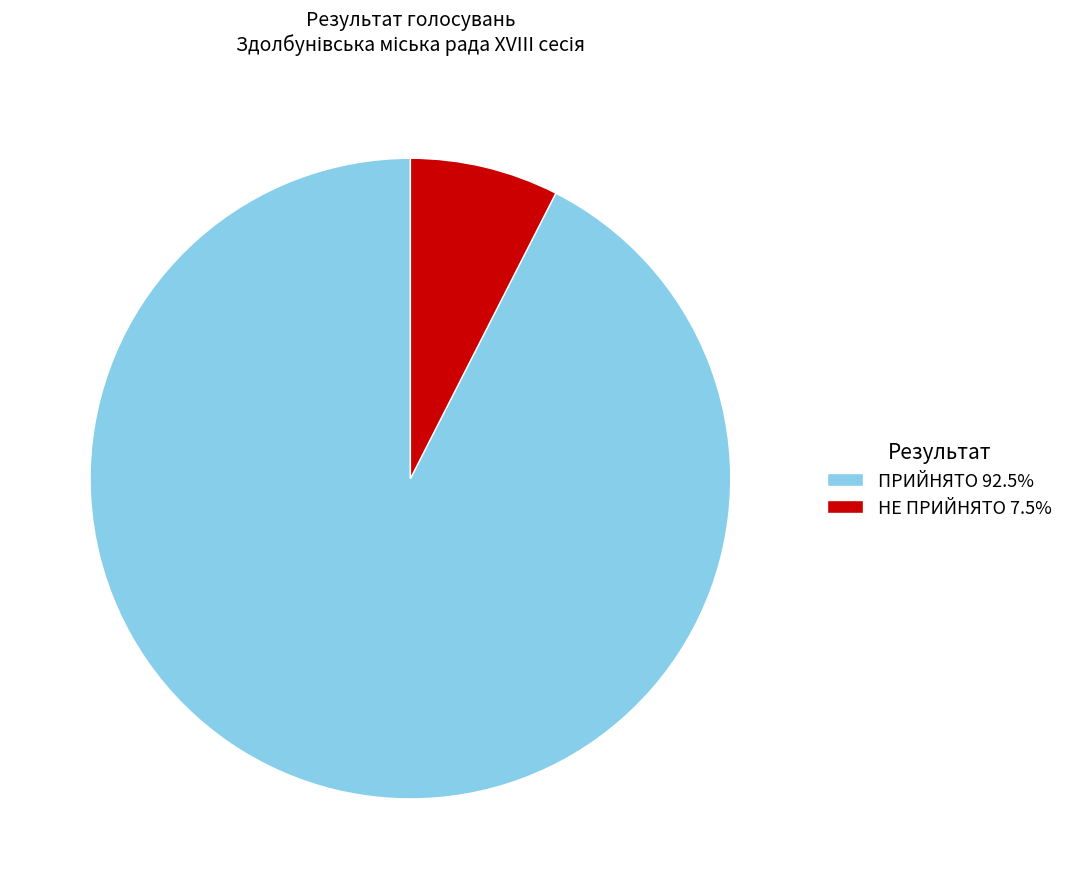

Does any single category account for the majority?

Yes